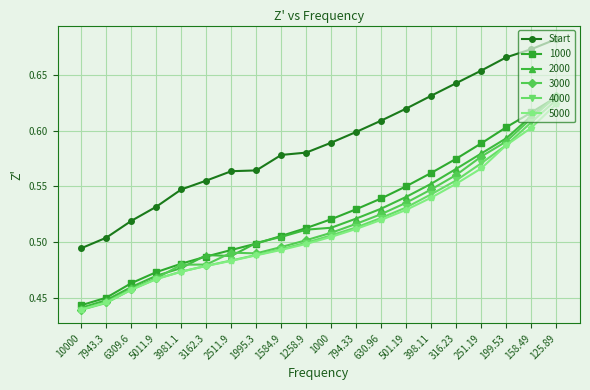

The 4000 series shows 0.3 at 5011.9. True or false?

False